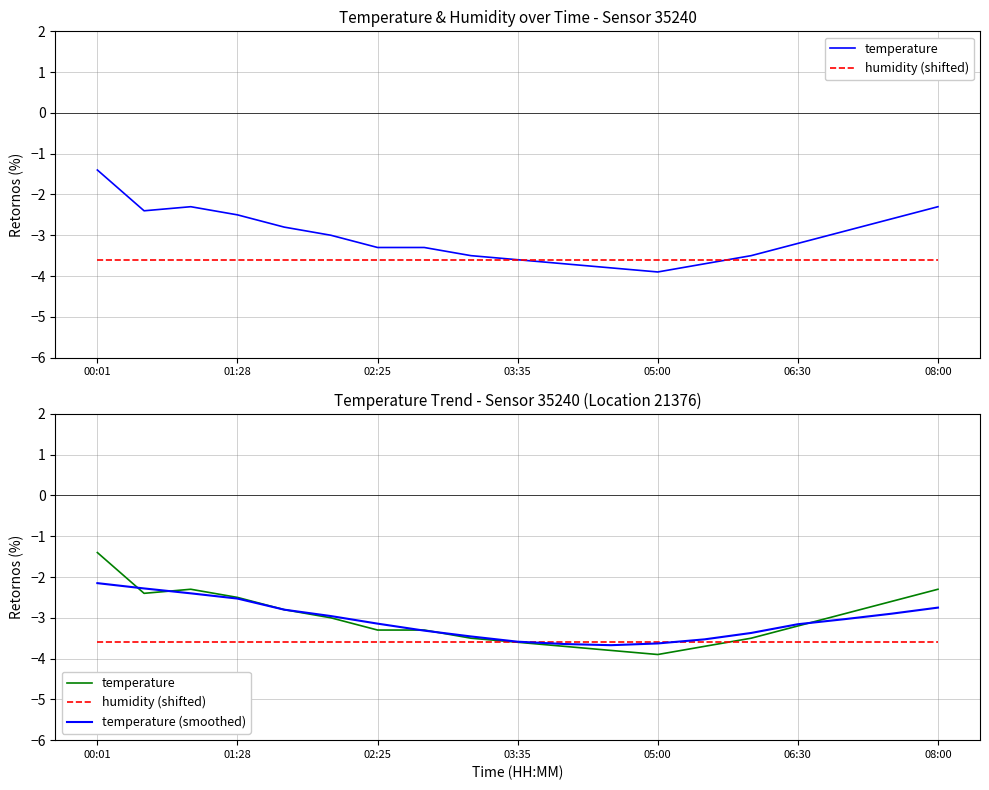

Reading right to left, what are all the values shown in this chart?

temperature: -2.3	-2.6	-2.9	-3.2	-3.5	-3.7	-3.9	-3.8	-3.7	-3.6	-3.5	-3.3	-3.3	-3.0	-2.8	-2.5	-2.3	-2.4	-1.4
humidity (shifted): -3.6	-3.6	-3.6	-3.6	-3.6	-3.6	-3.6	-3.6	-3.6	-3.6	-3.6	-3.6	-3.6	-3.6	-3.6	-3.6	-3.6	-3.6	-3.6
temperature (smoothed): -2.8	-2.9	-3.0	-3.2	-3.4	-3.5	-3.6	-3.7	-3.6	-3.6	-3.5	-3.3	-3.1	-3.0	-2.8	-2.5	-2.4	-2.3	-2.1